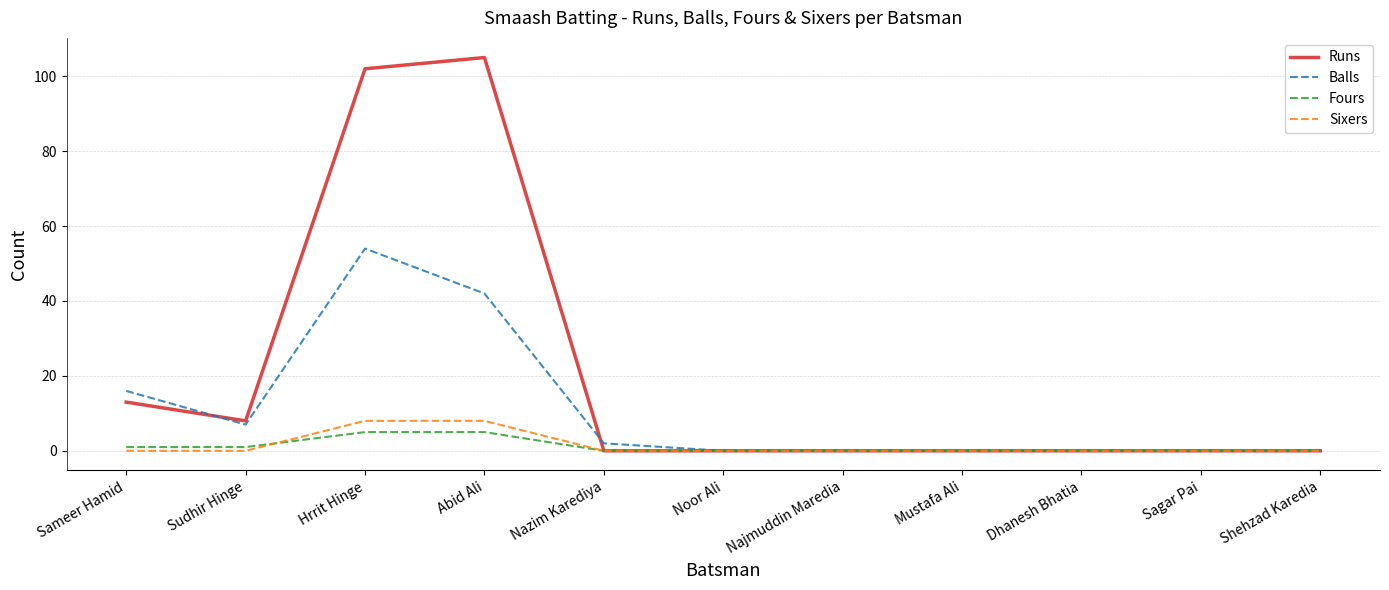

Which series has the largest total across all categories?

Runs